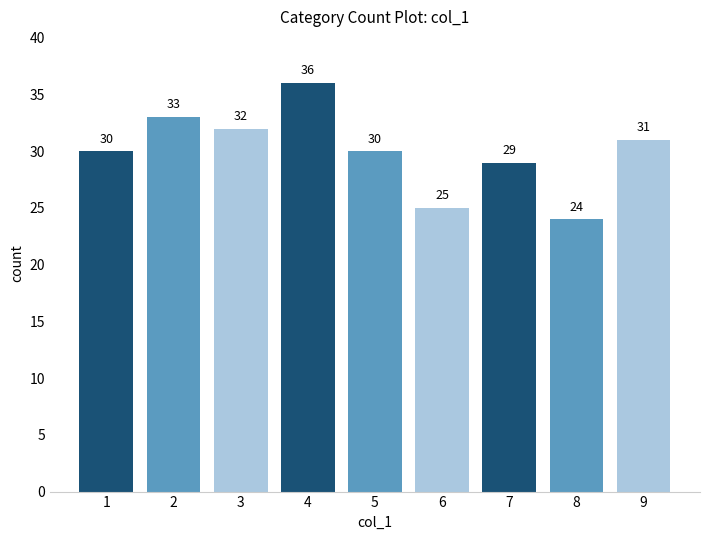

What value does the data have at 2?

33